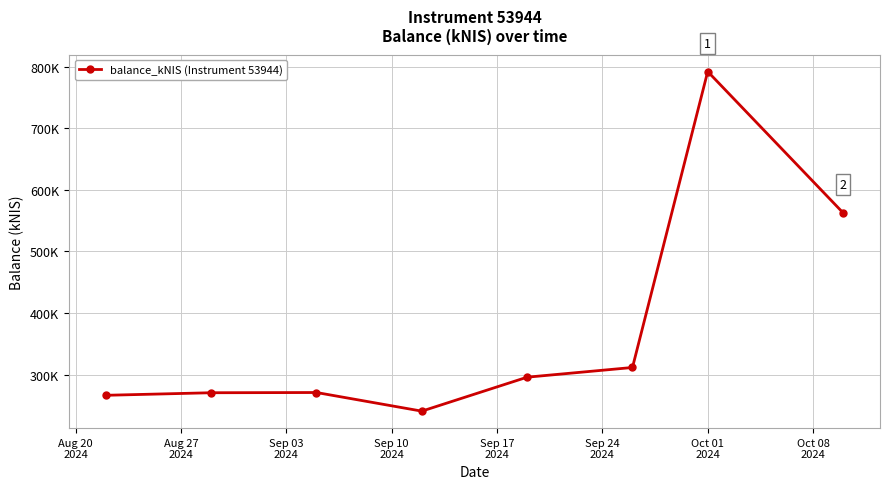

What is the smallest value displayed?

240.6